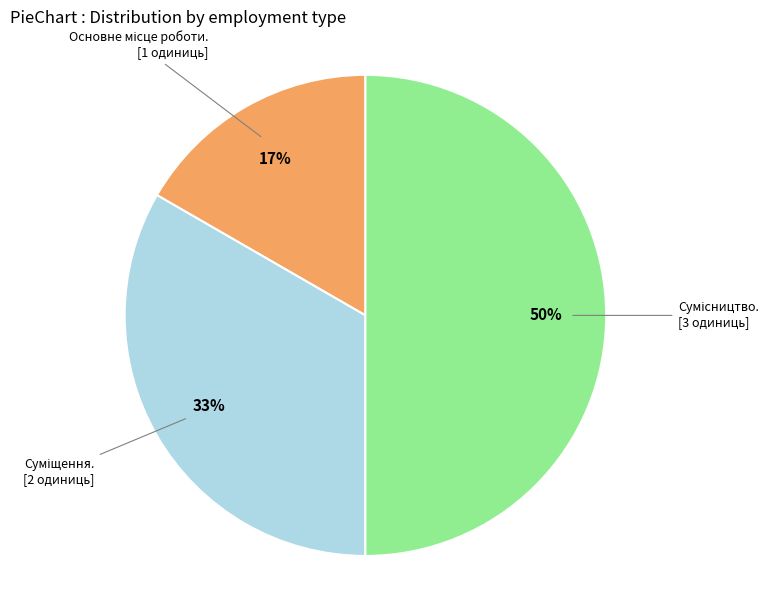

To the nearest percent, what is the difference between the largest and smallest slice percentages?

33%